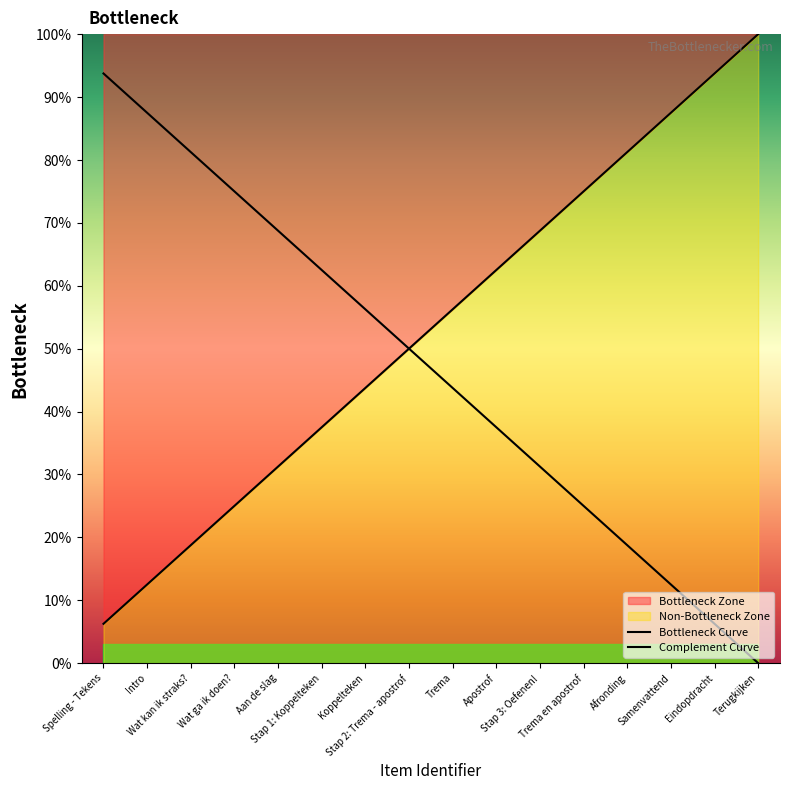

Where is Complement Curve nearest to the value 46?

Trema